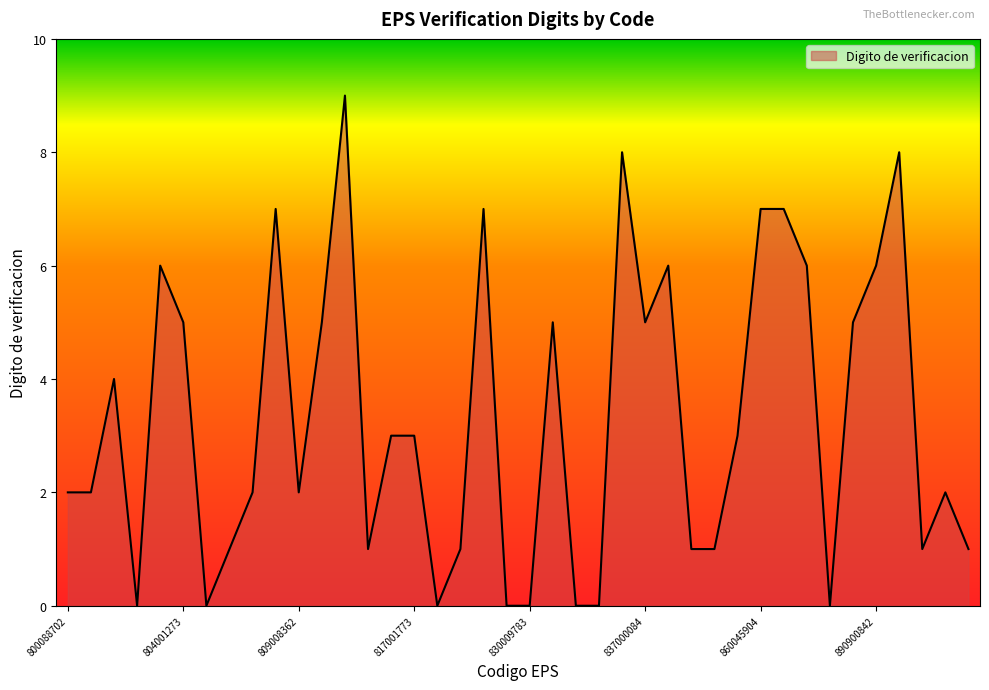

What is the greatest value displayed?

9